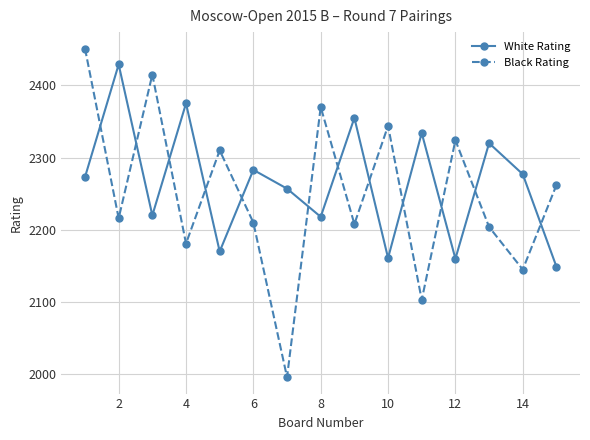

What is the maximum value for White Rating?

2429